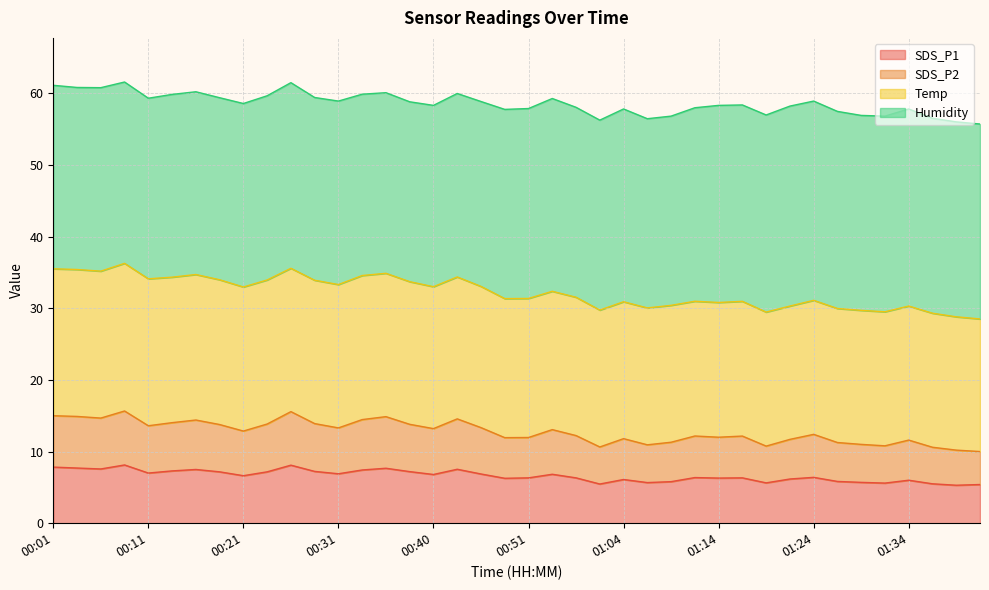

What value does the SDS_P1 series have at 01:21?

6.2